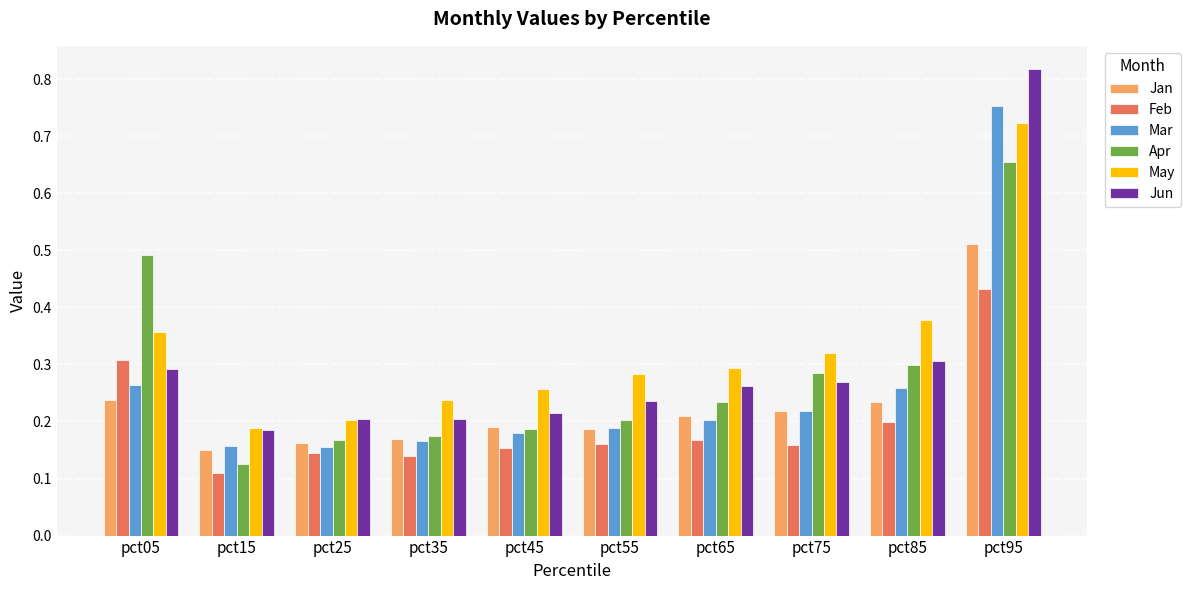

What is the sum of the Jun values at pct75 and pct05?

0.6